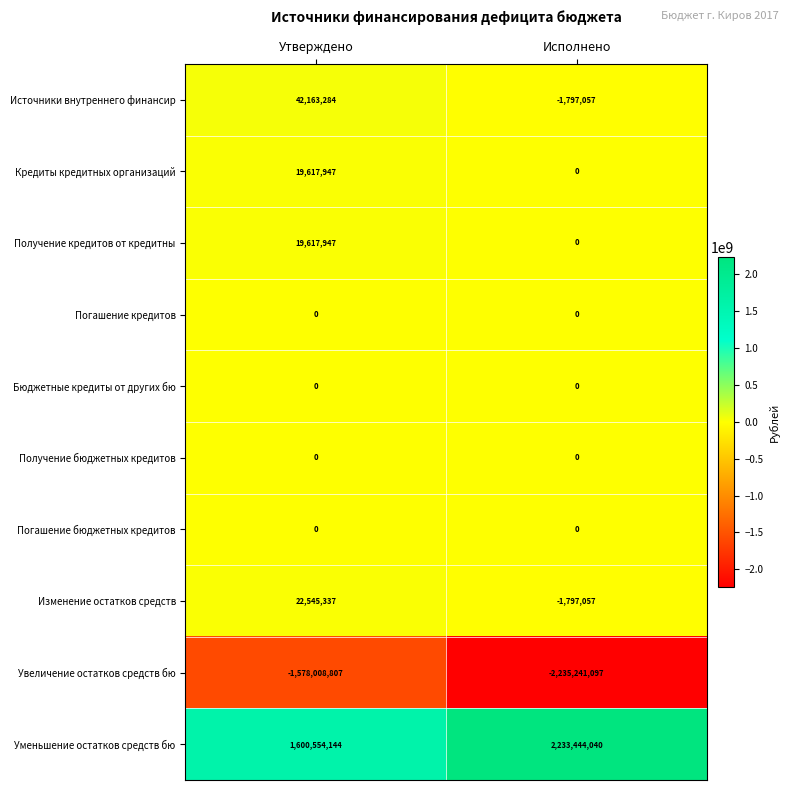

Reading left to right, extract all data points from this chart.

Источники внутреннего финансир: Утверждено=42163284	Исполнено=-1797057
Кредиты кредитных организаций: Утверждено=19617947	Исполнено=0
Получение кредитов от кредитны: Утверждено=19617947	Исполнено=0
Погашение кредитов: Утверждено=0	Исполнено=0
Бюджетные кредиты от других бю: Утверждено=0	Исполнено=0
Получение бюджетных кредитов: Утверждено=0	Исполнено=0
Погашение бюджетных кредитов: Утверждено=0	Исполнено=0
Изменение остатков средств: Утверждено=22545337	Исполнено=-1797057
Увеличение остатков средств бю: Утверждено=-1578008807	Исполнено=-2235241097
Уменьшение остатков средств бю: Утверждено=1600554144	Исполнено=2233444040